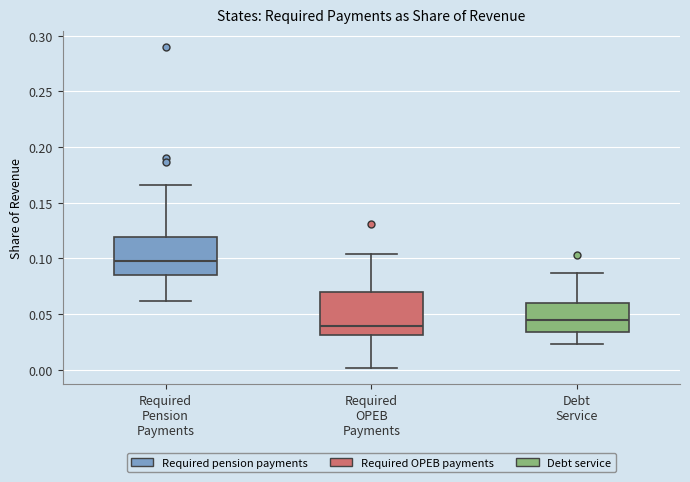

Reading left to right, transcribe this box plot: for each box, give where its median line is, the range the box spans, and where its two whiskers end, as read against the y-axis. The values are not printed on the chart, so give them approximately, as read against the axis.

Required Pension Payments: median 0.095, box 0.085 to 0.120, whiskers 0.060 to 0.165
Required OPEB Payments: median 0.040, box 0.030 to 0.070, whiskers 0.000 to 0.105
Debt Service: median 0.045, box 0.035 to 0.060, whiskers 0.025 to 0.085